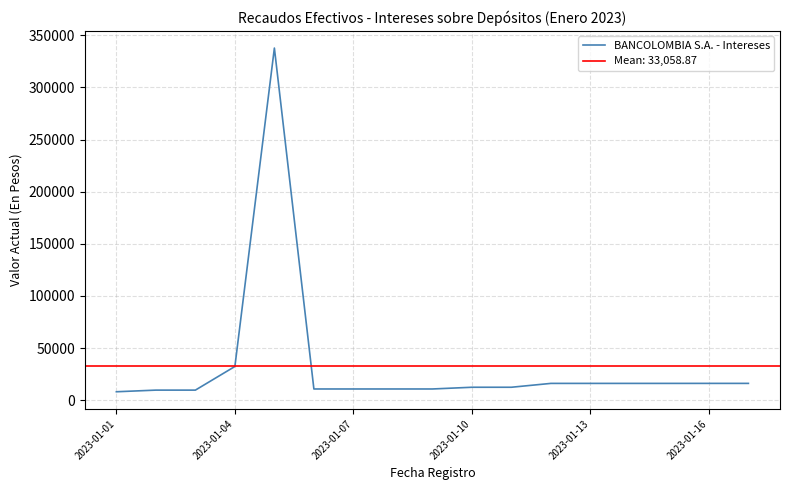

What position from the right is 16?

1